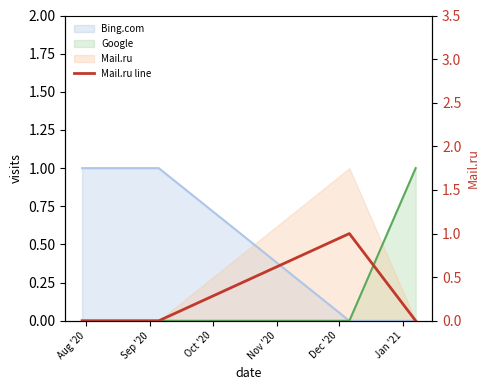

What is the maximum value shown in the chart?

1